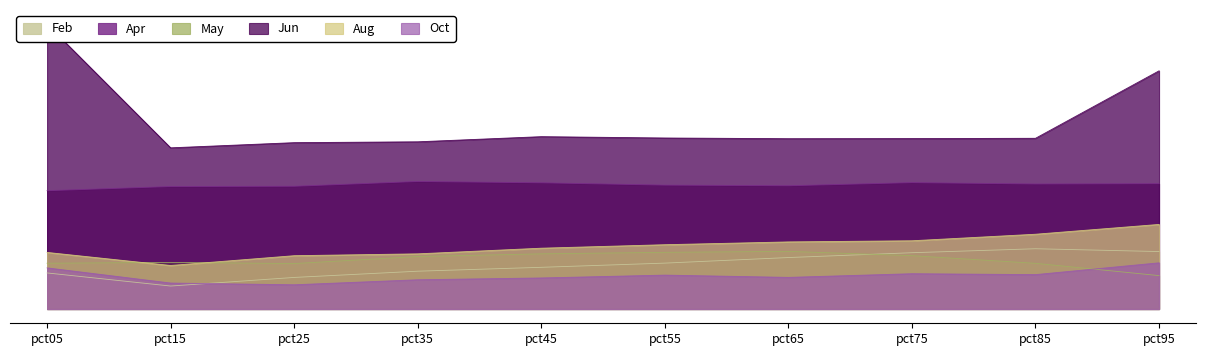

Which has a higher value, pct85 or pct95?

pct85